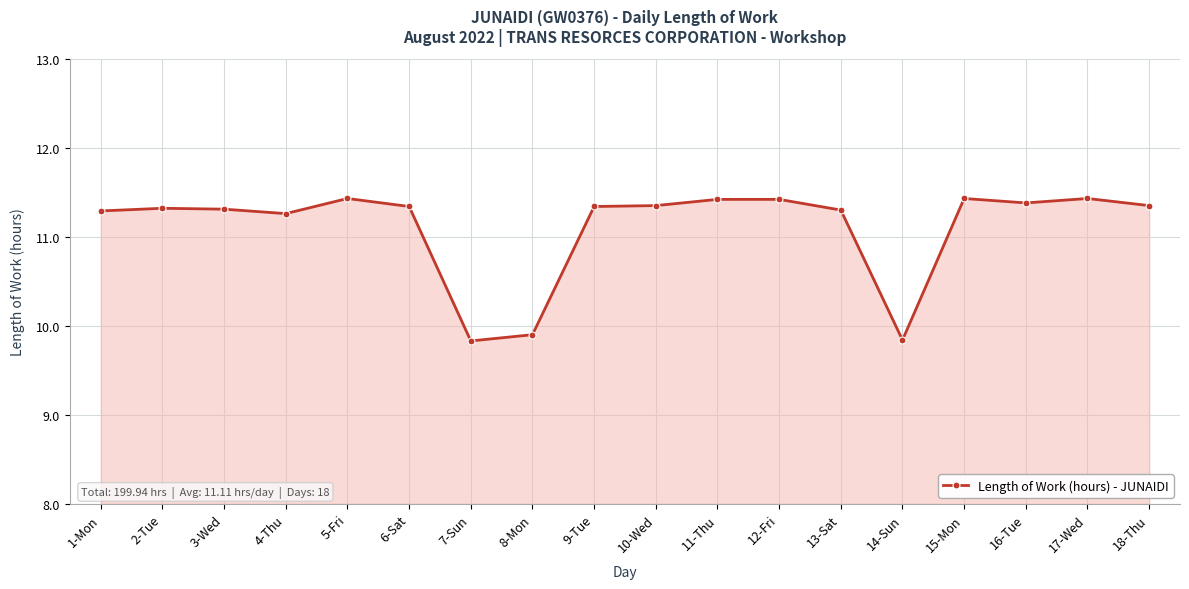

Count the number of values greater than 11.

15